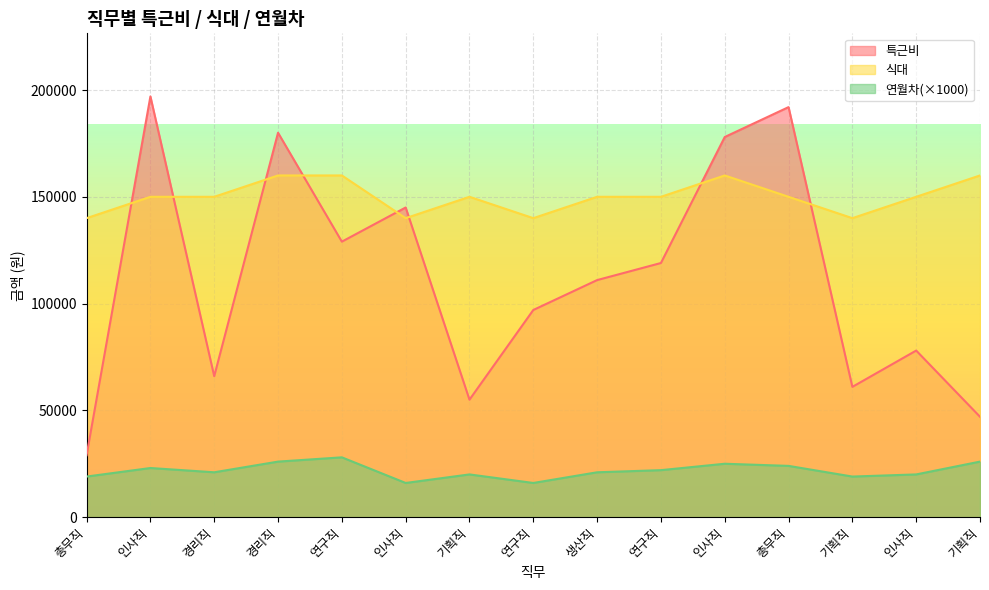

How many interior local peaks does the 연월차 series have?

4